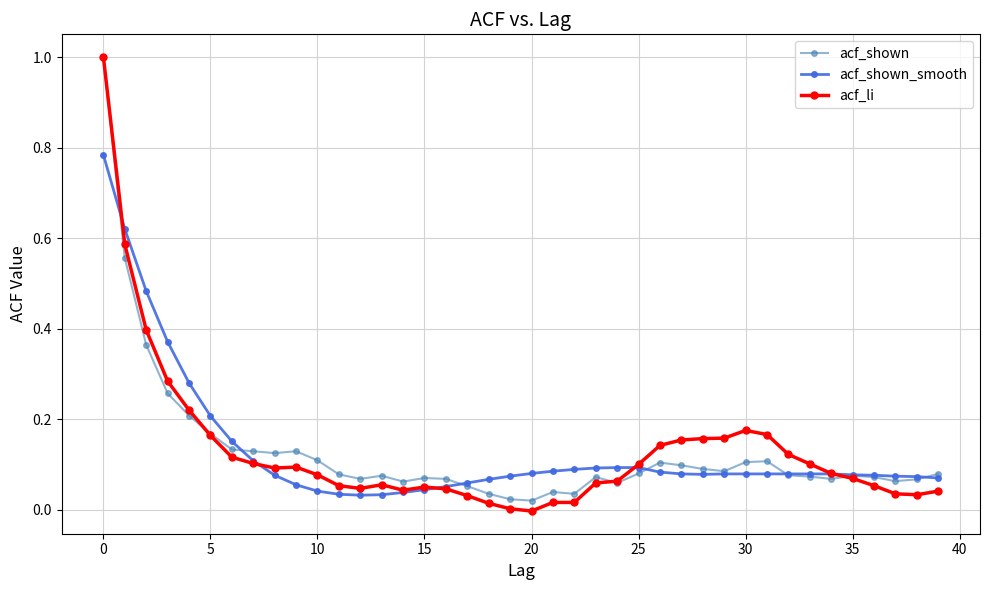

Which series has the largest range (max minus min)?

acf_li